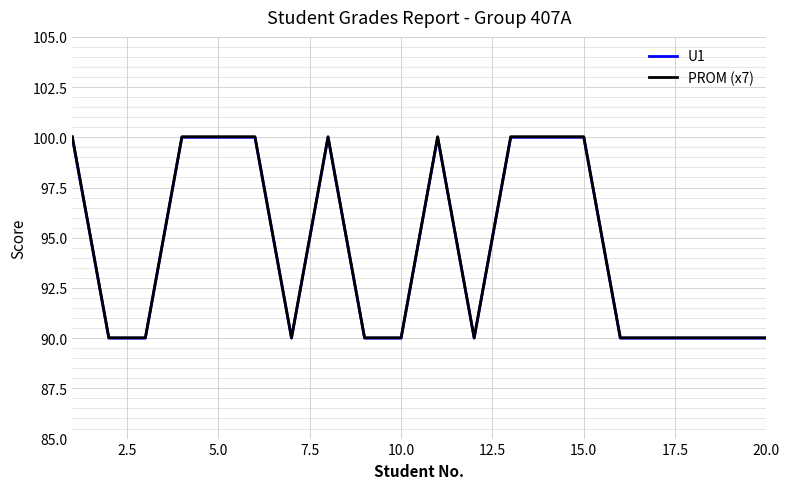

What is the difference between the maximum and minimum values in the PROM (x7) series?

10.0